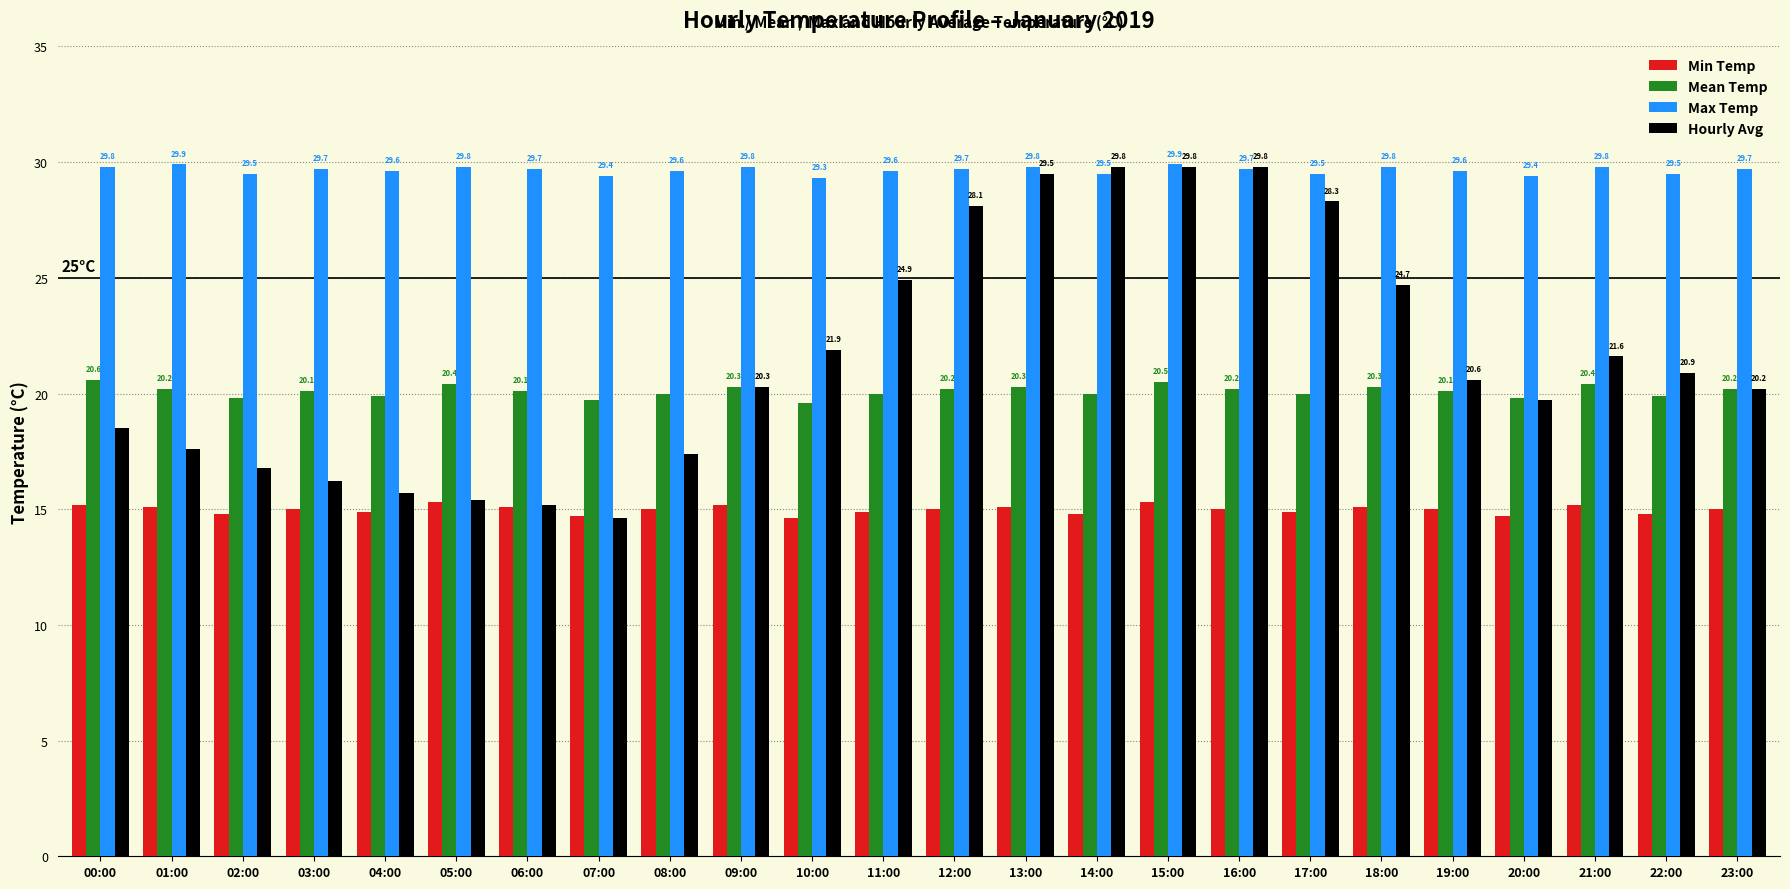

What is the sum of the Mean Temp values at 16:00 and 04:00?

40.1